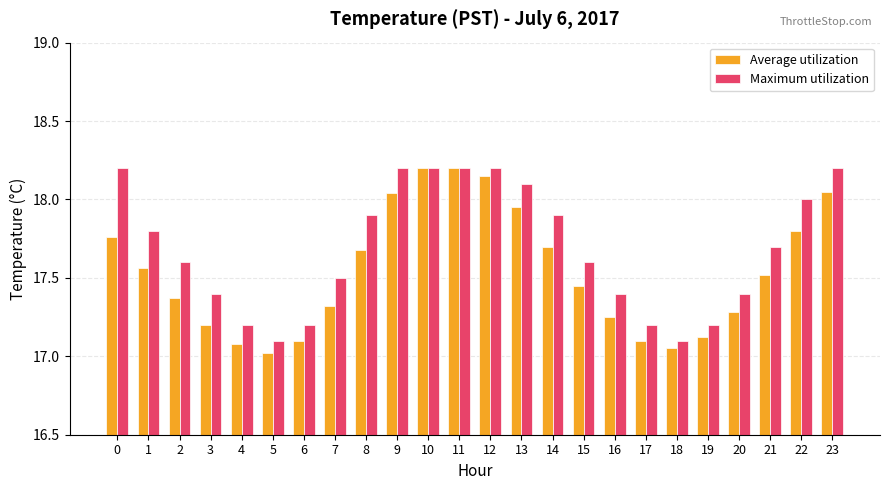

True or false: Maximum utilization has a value of 8.5 at 23.

False